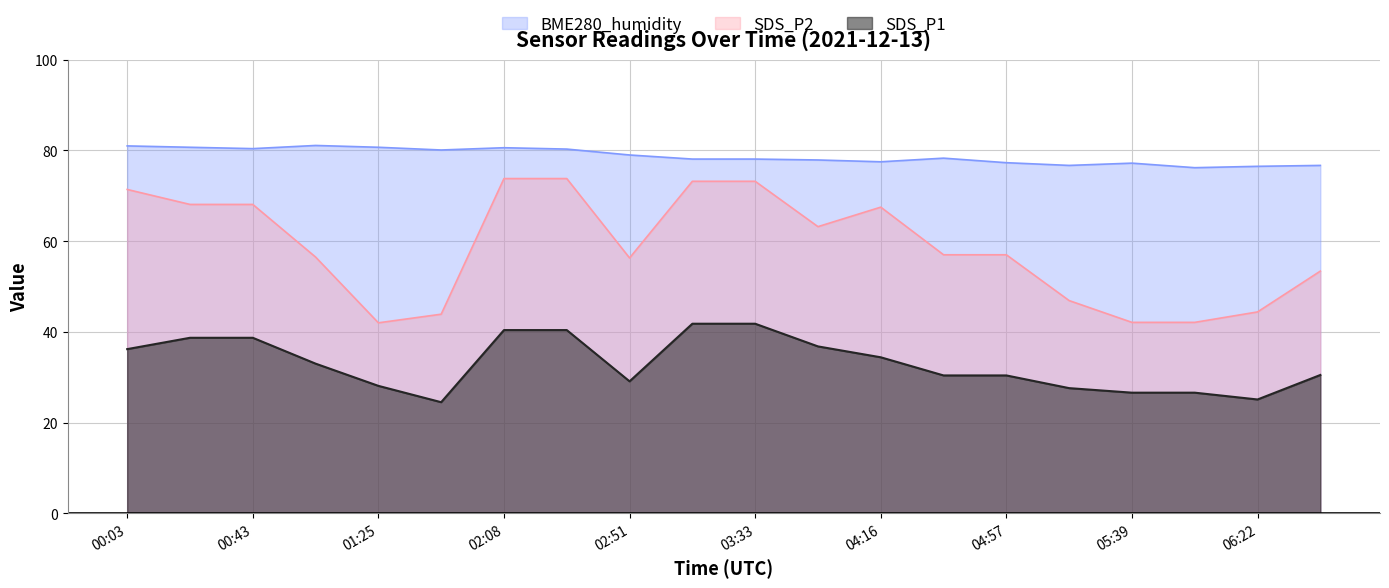

What is the label of the 9th point from the right?

03:54